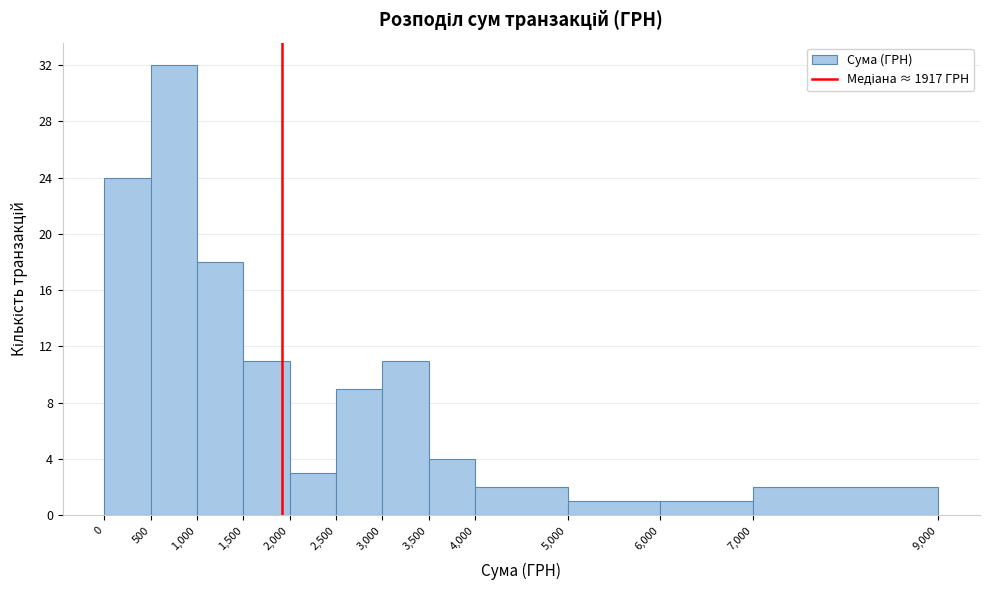

What is the height of the bar covering 1,000 to 1,500 on the x-axis? The values are not printed on the chart, so give them approximately, as read against the axis.

18